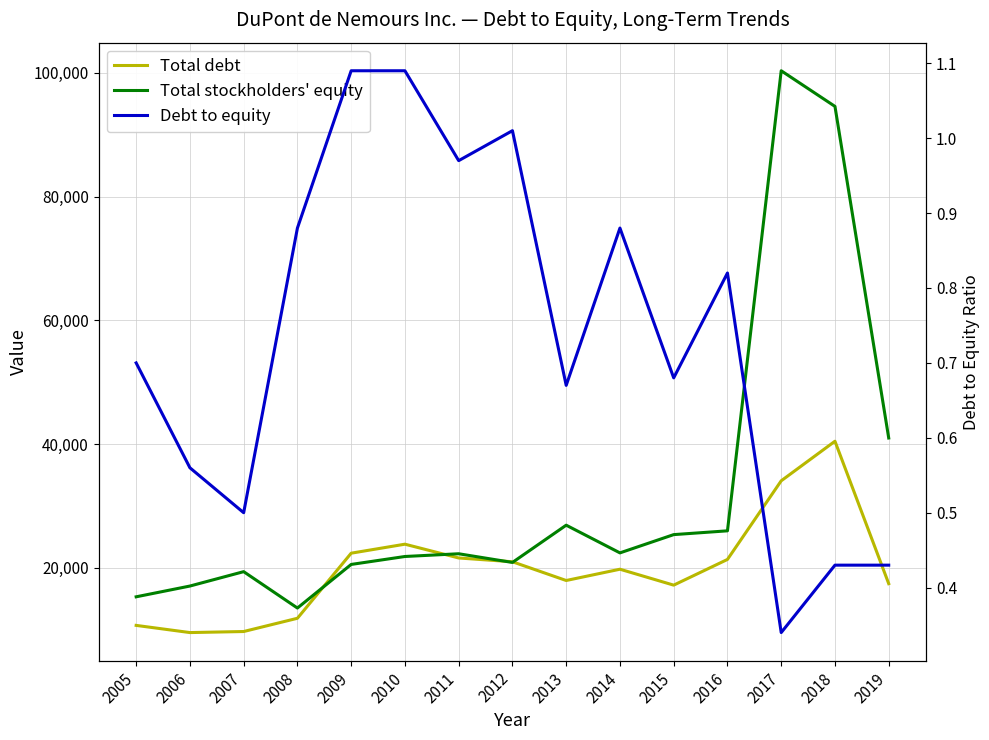

Is it true that Total debt equals 20987.0 at 2012?

True